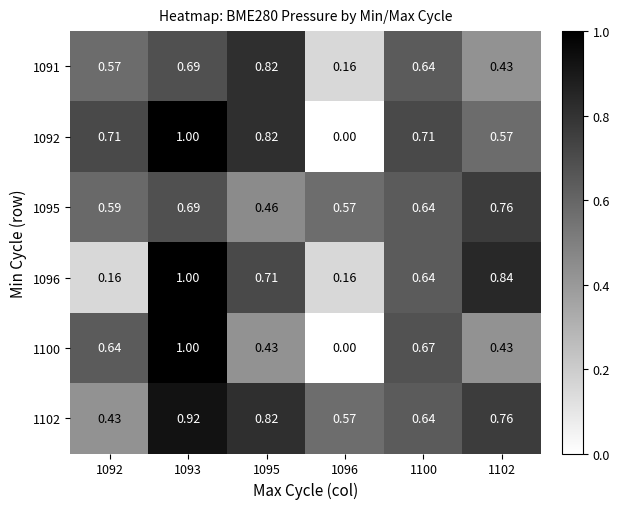

Is the value of 1092 at 1095 greater than the value of 1102 at 1100?

Yes